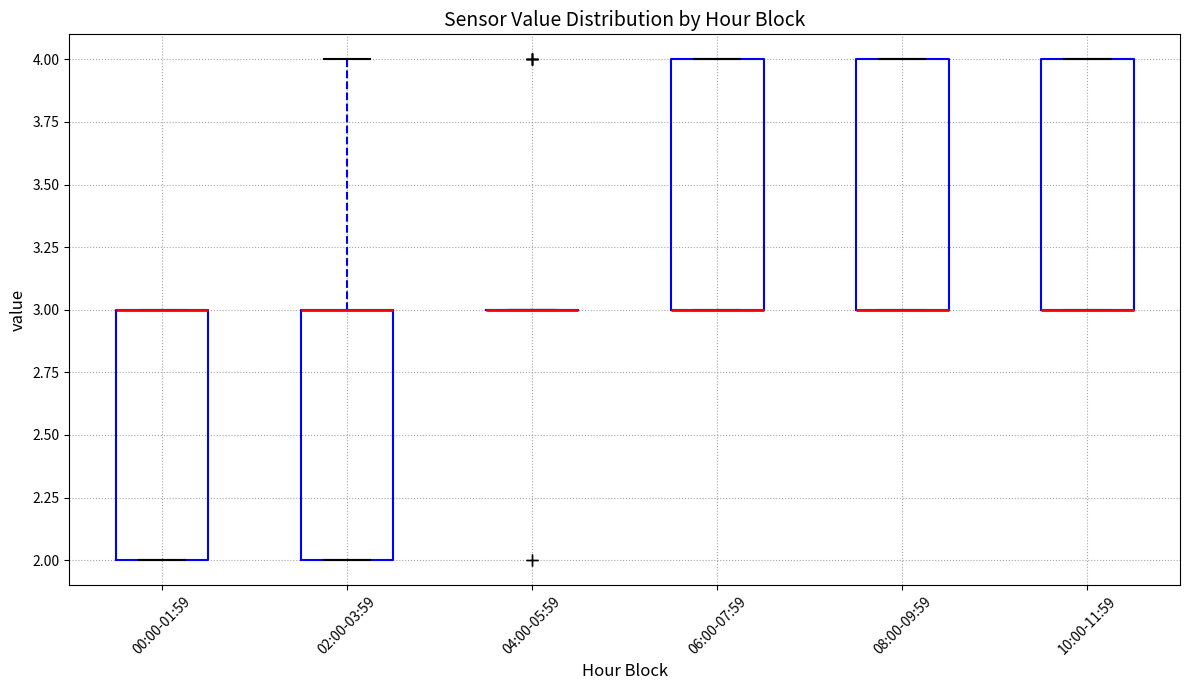

Reading left to right, transcribe this box plot: for each box, give where its median line is, the range the box spans, and where its two whiskers end, as read against the y-axis. The values are not printed on the chart, so give them approximately, as read against the axis.

00:00-01:59: median 3 (drawn on the box's upper edge), box 2 to 3, whiskers 2 to 3
02:00-03:59: median 3 (drawn on the box's upper edge), box 2 to 3, whiskers 2 to 4
04:00-05:59: box collapsed to a line at 3, whiskers 3 to 3
06:00-07:59: median 3 (drawn on the box's lower edge), box 3 to 4, whiskers 3 to 4
08:00-09:59: median 3 (drawn on the box's lower edge), box 3 to 4, whiskers 3 to 4
10:00-11:59: median 3 (drawn on the box's lower edge), box 3 to 4, whiskers 3 to 4